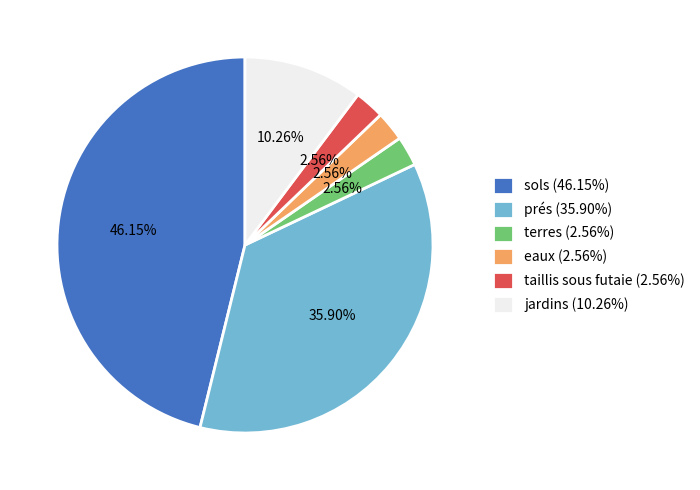

Is the sum of sols (46.15%) and jardins (10.26%) greater than half?

Yes